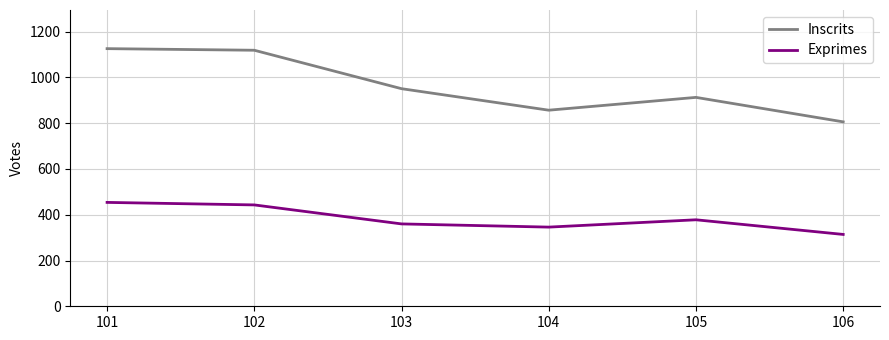

The value of Exprimes at 103 is 639. True or false?

False